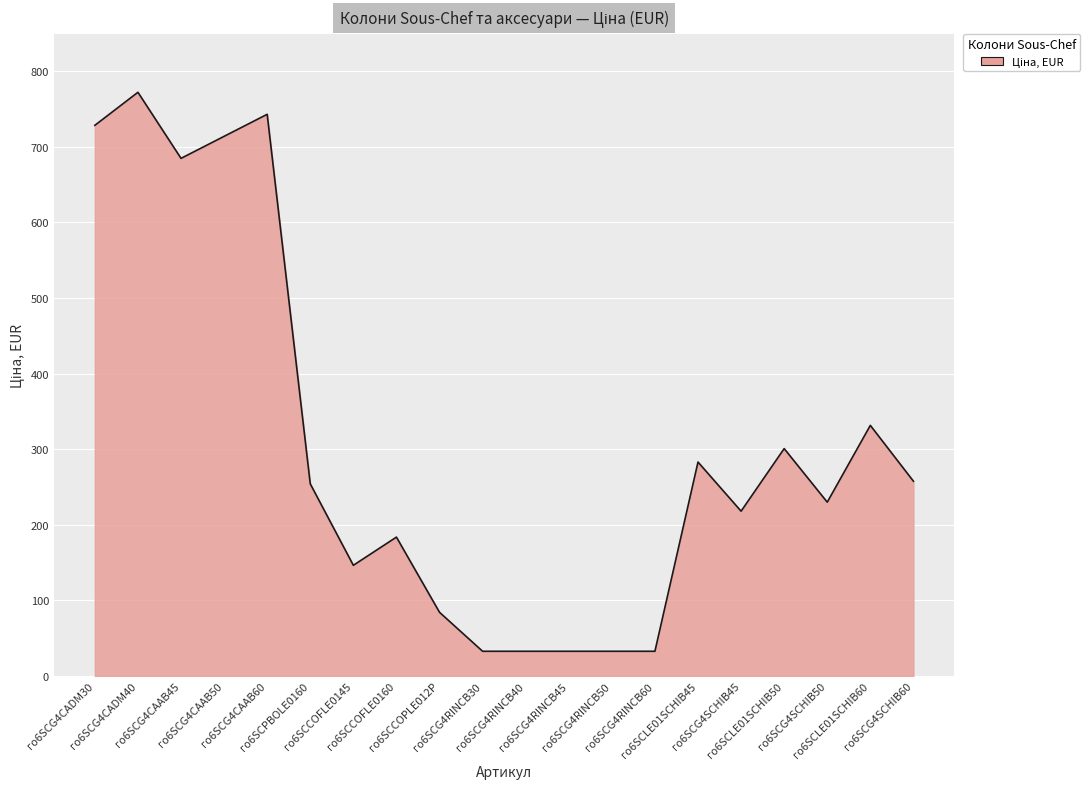

What is the maximum value shown in the chart?

772.1